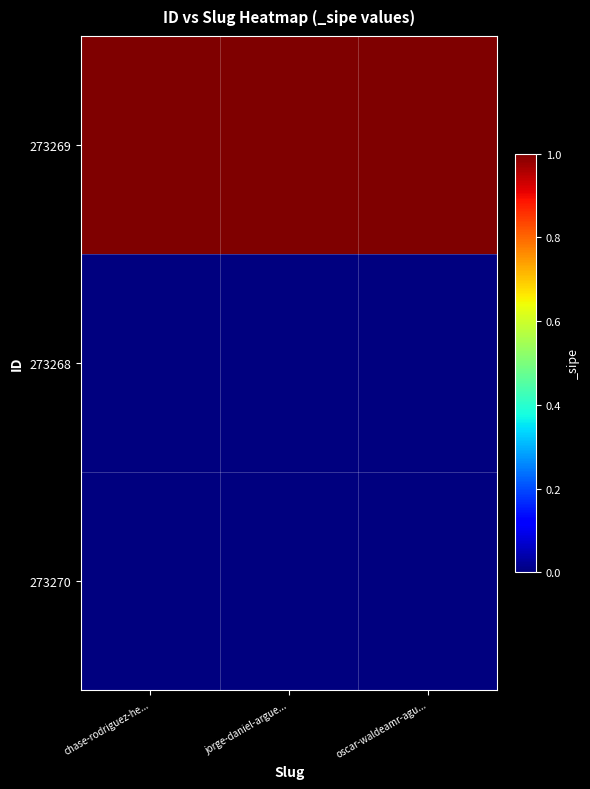

What is the greatest value displayed?

1